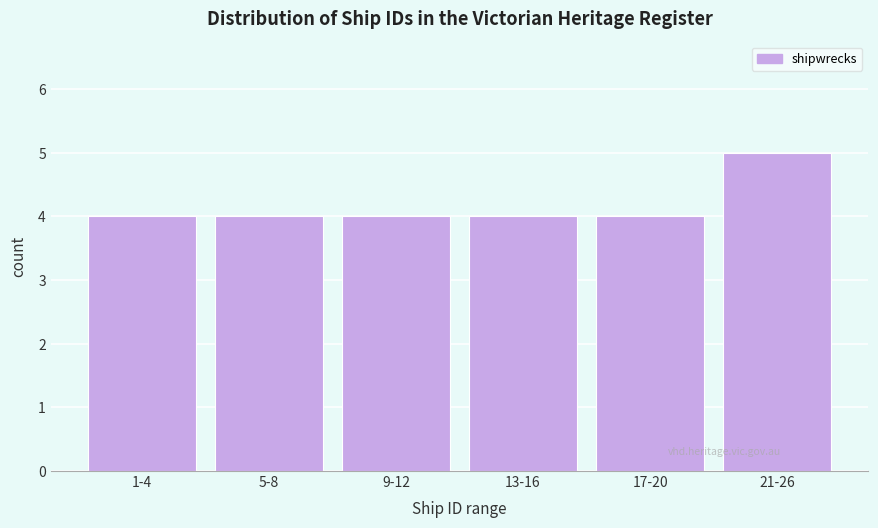

Reading right to left, what are all the values shown in this chart?

21-26=5	17-20=4	13-16=4	9-12=4	5-8=4	1-4=4